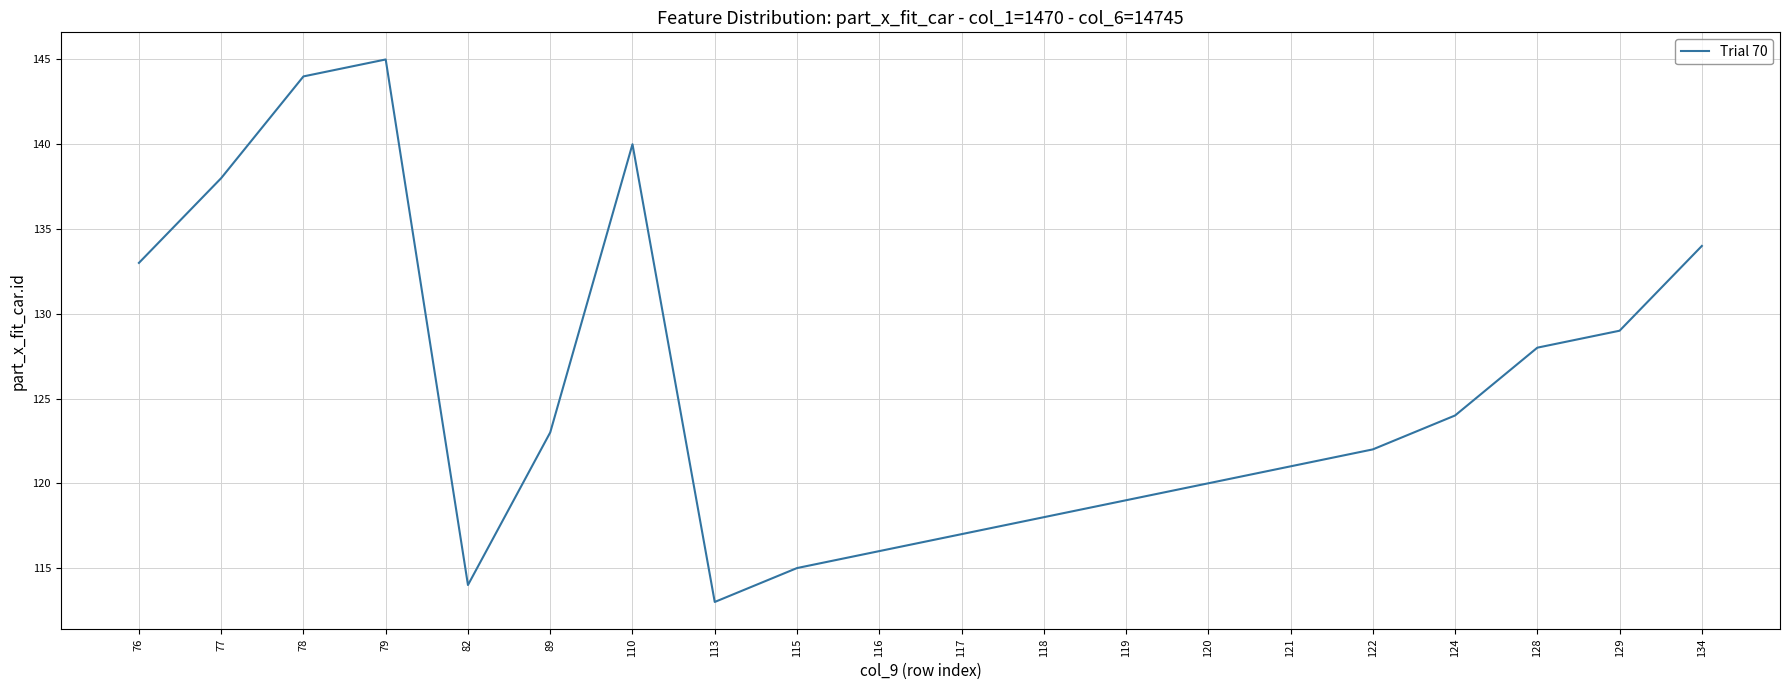

The value at 116 is 116. True or false?

True